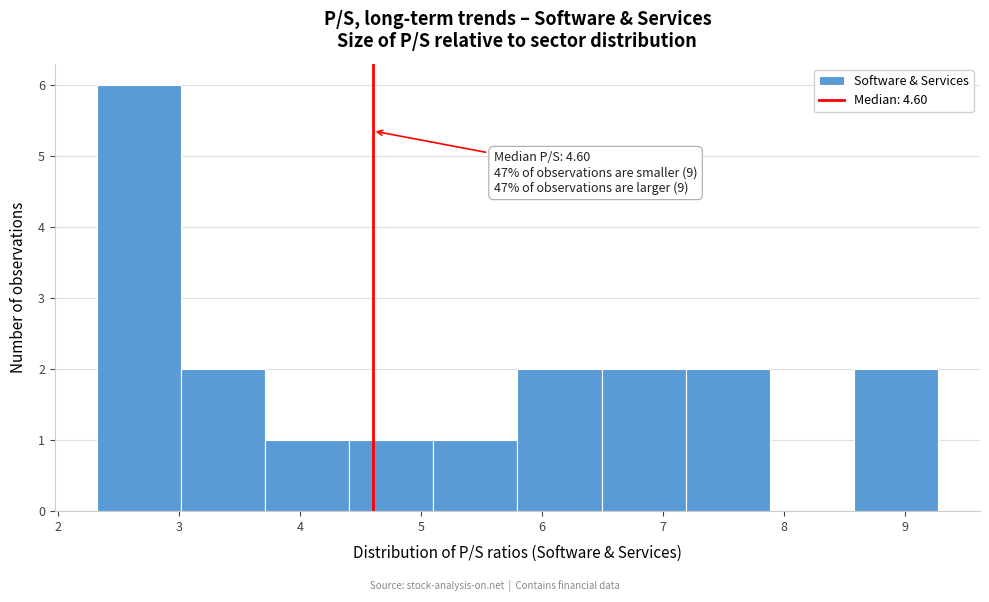

Over which range of the x-axis is the bar tallest?

2.3 to 3.0